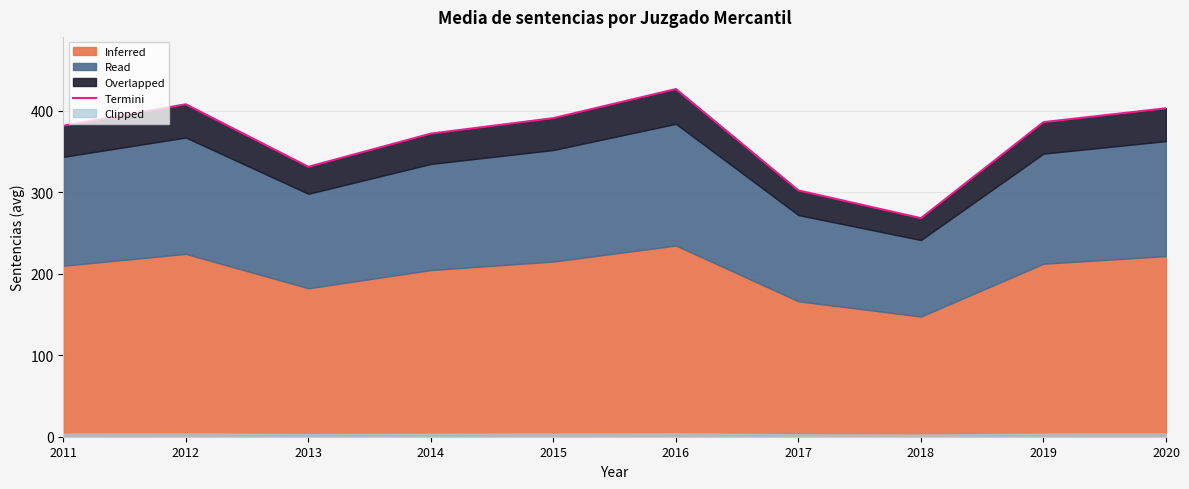

Between 2014 and 2011, which is larger?

2011